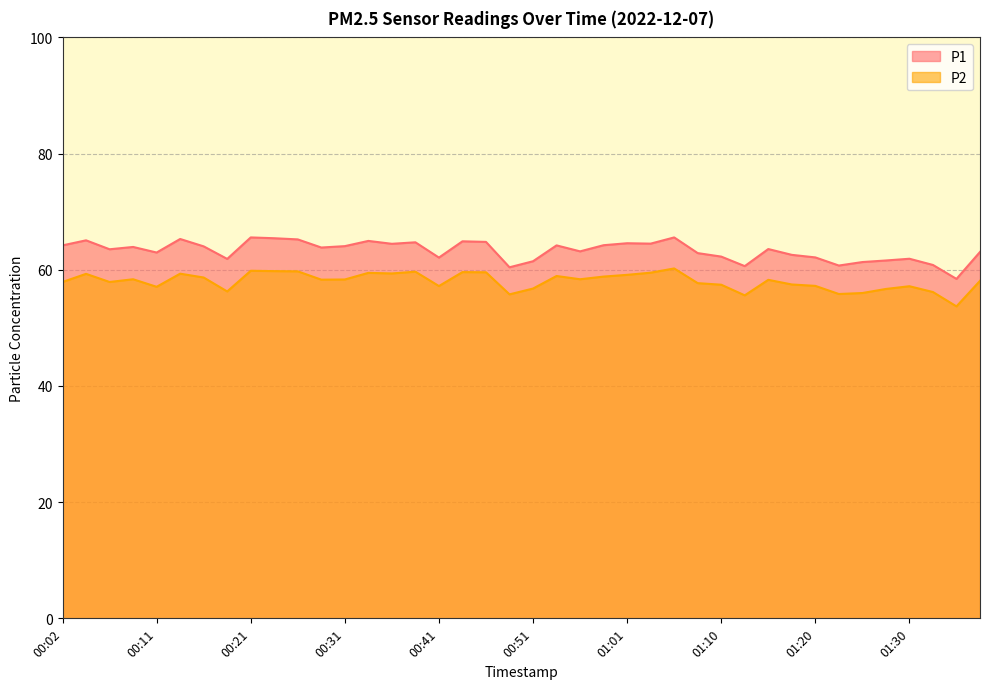

What is the greatest value displayed?

65.6